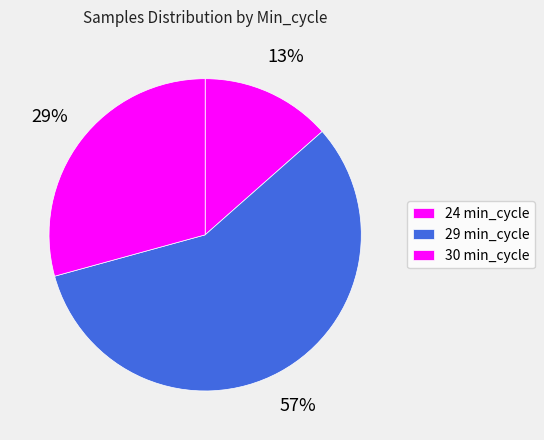

How many segments does this pie chart have?

3